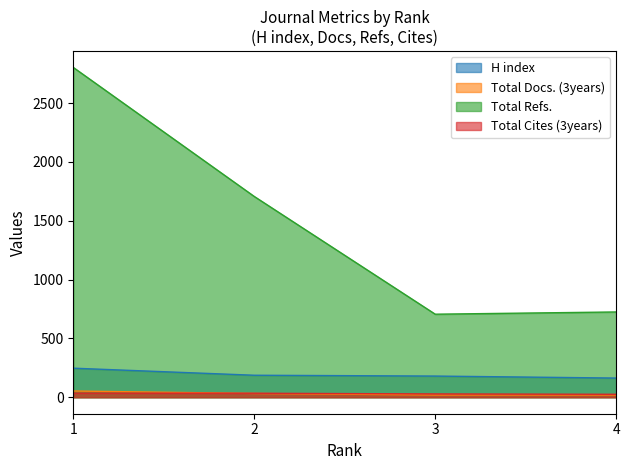

At which category does Total Refs. reach its first local valley?

3